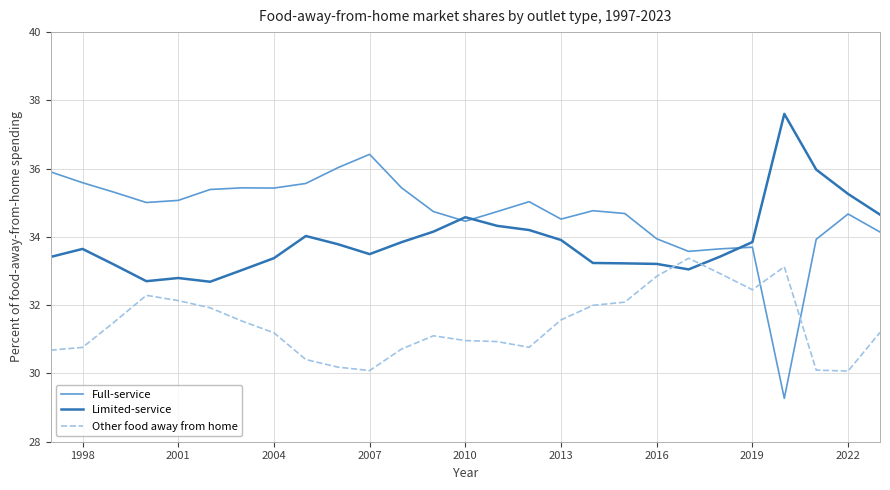

True or false: Other food away from home and Full-service cross at least once.

True